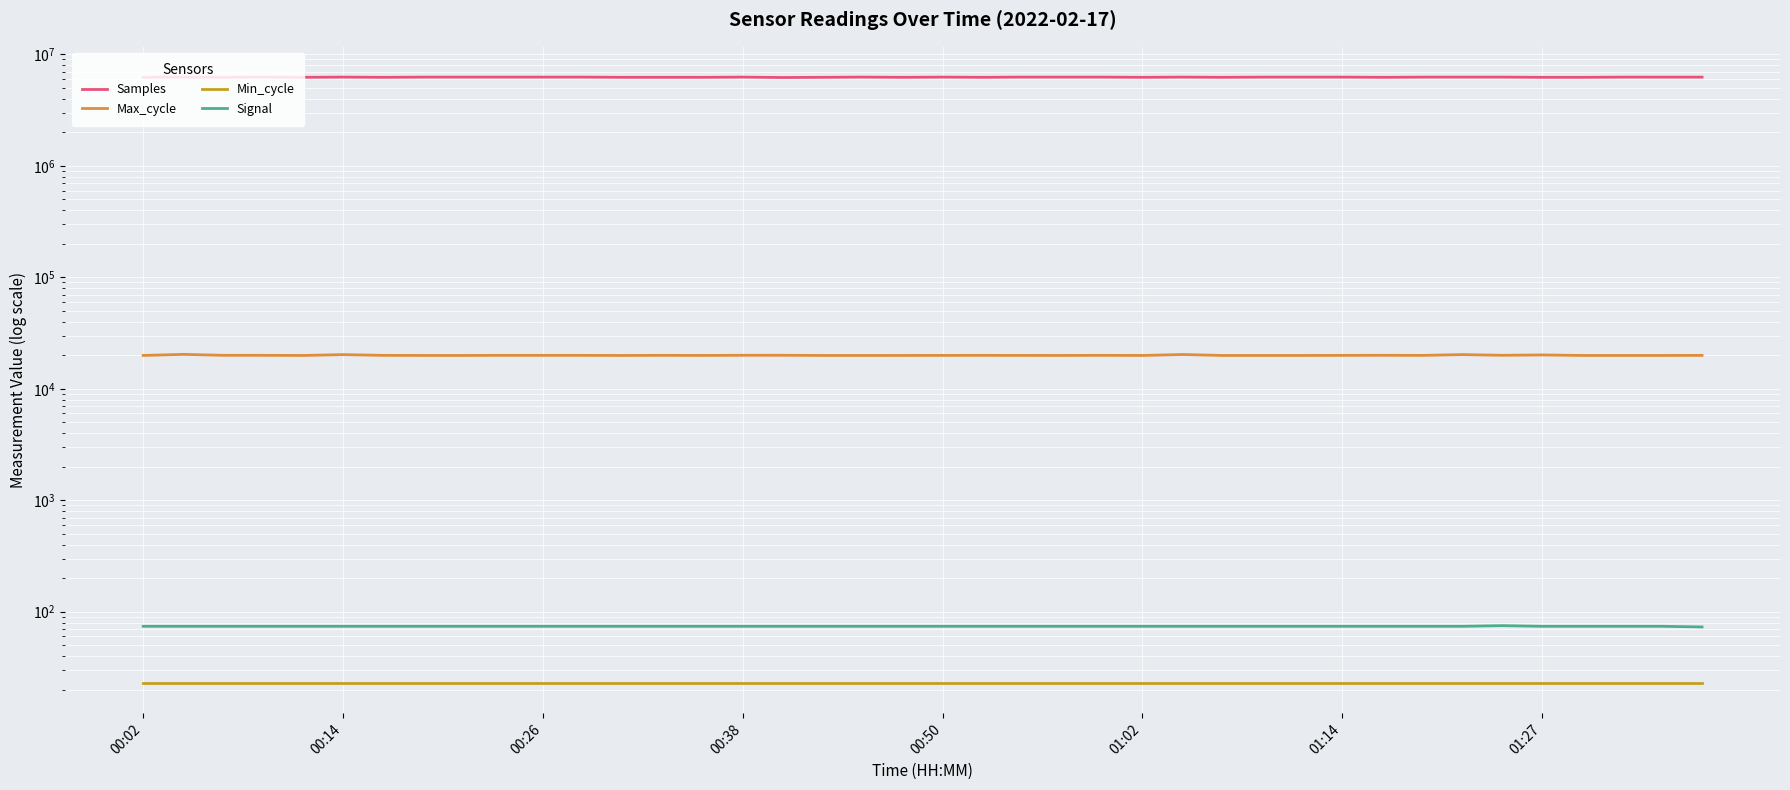

Reading left to right, extract all data points from this chart.

Samples: 6222887	6249578	6223428	6249519	6222148	6249594	6222432	6248749	6248694	6249451	6249315	6248217	6222280	6222719	6221846	6248964	6197424	6222699	6249606	6221863	6248535	6222103	6250443	6248899	6250033	6222310	6248775	6223553	6247796	6248347	6248258	6221145	6247234	6248515	6247217	6220422	6220992	6247144	6246505	6246036
Max_cycle: 19907	20349	19961	19953	19904	20248	19939	19904	19900	19950	19938	19935	19899	19942	19907	19973	19978	19899	19899	19904	19923	19938	19915	19904	19946	19899	20294	19903	19900	19900	19935	19970	19926	20257	19970	20112	19899	19899	19899	19936
Min_cycle: 23	23	23	23	23	23	23	23	23	23	23	23	23	23	23	23	23	23	23	23	23	23	23	23	23	23	23	23	23	23	23	23	23	23	23	23	23	23	23	23
Signal: 74	74	74	74	74	74	74	74	74	74	74	74	74	74	74	74	74	74	74	74	74	74	74	74	74	74	74	74	74	74	74	74	74	74	75	74	74	74	74	73